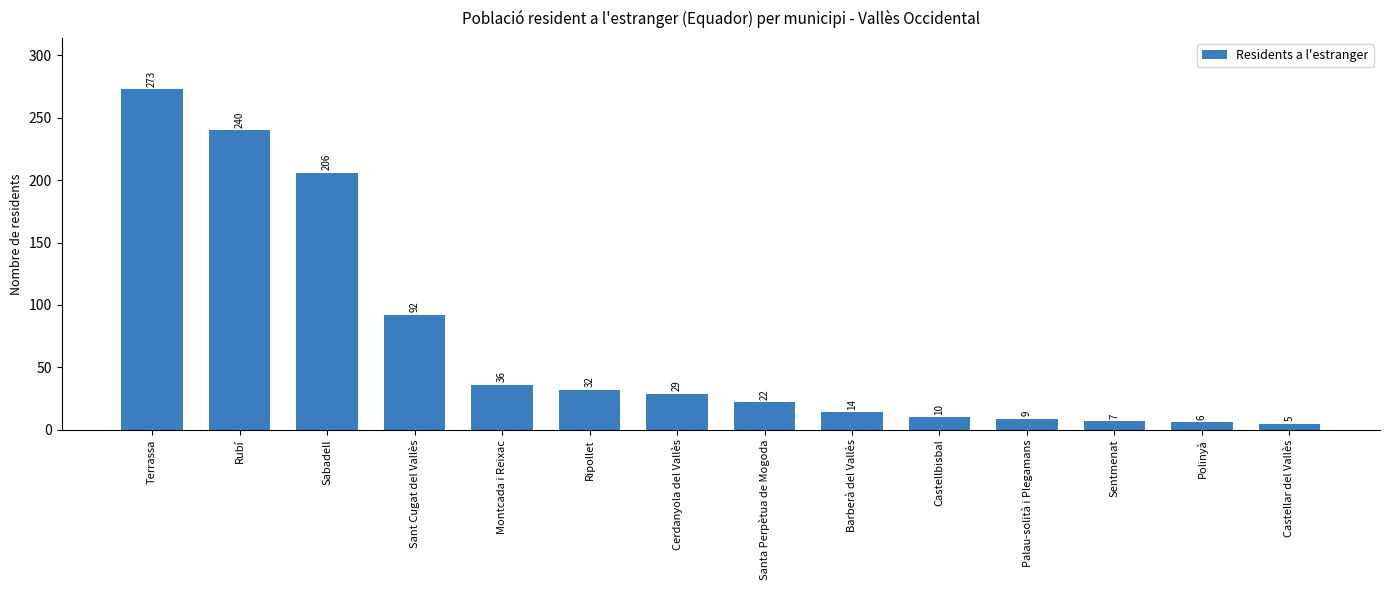

Reading left to right, list all the values displayed in this chart.

273	240	206	92	36	32	29	22	14	10	9	7	6	5